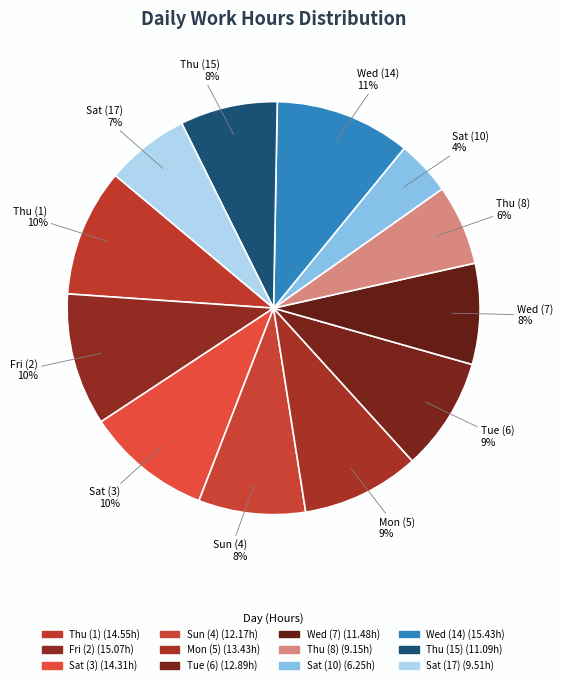

How many segments does this pie chart have?

12